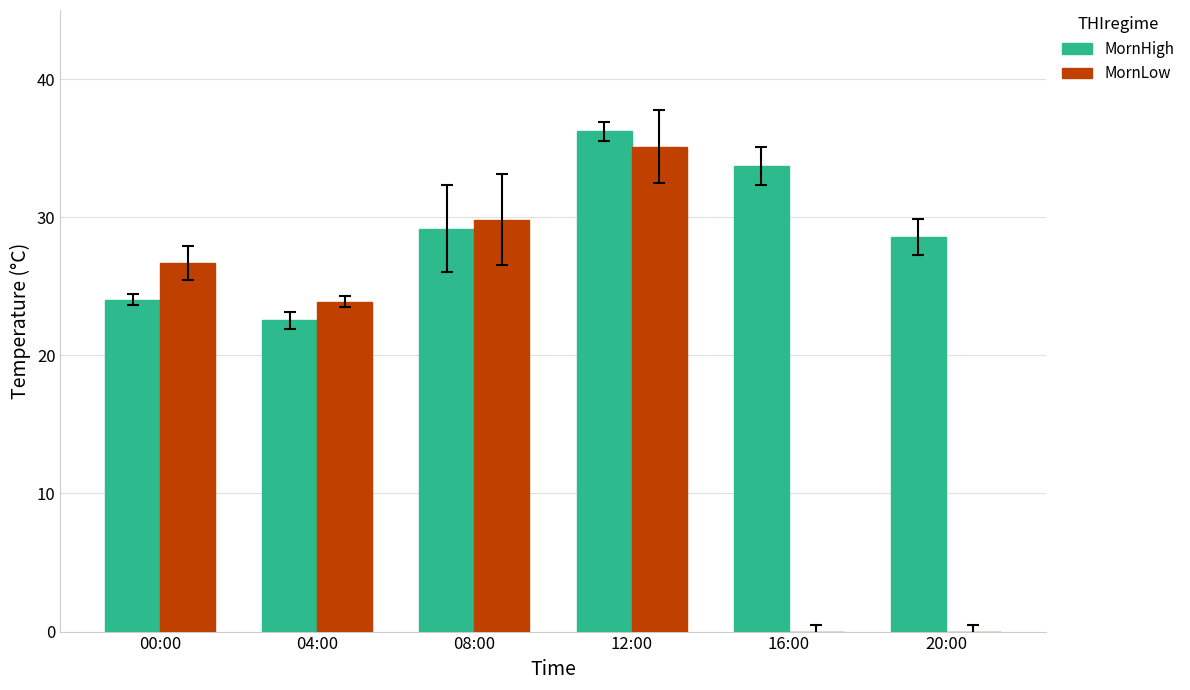

Is it true that MornHigh equals 33.7 at 16:00?

True